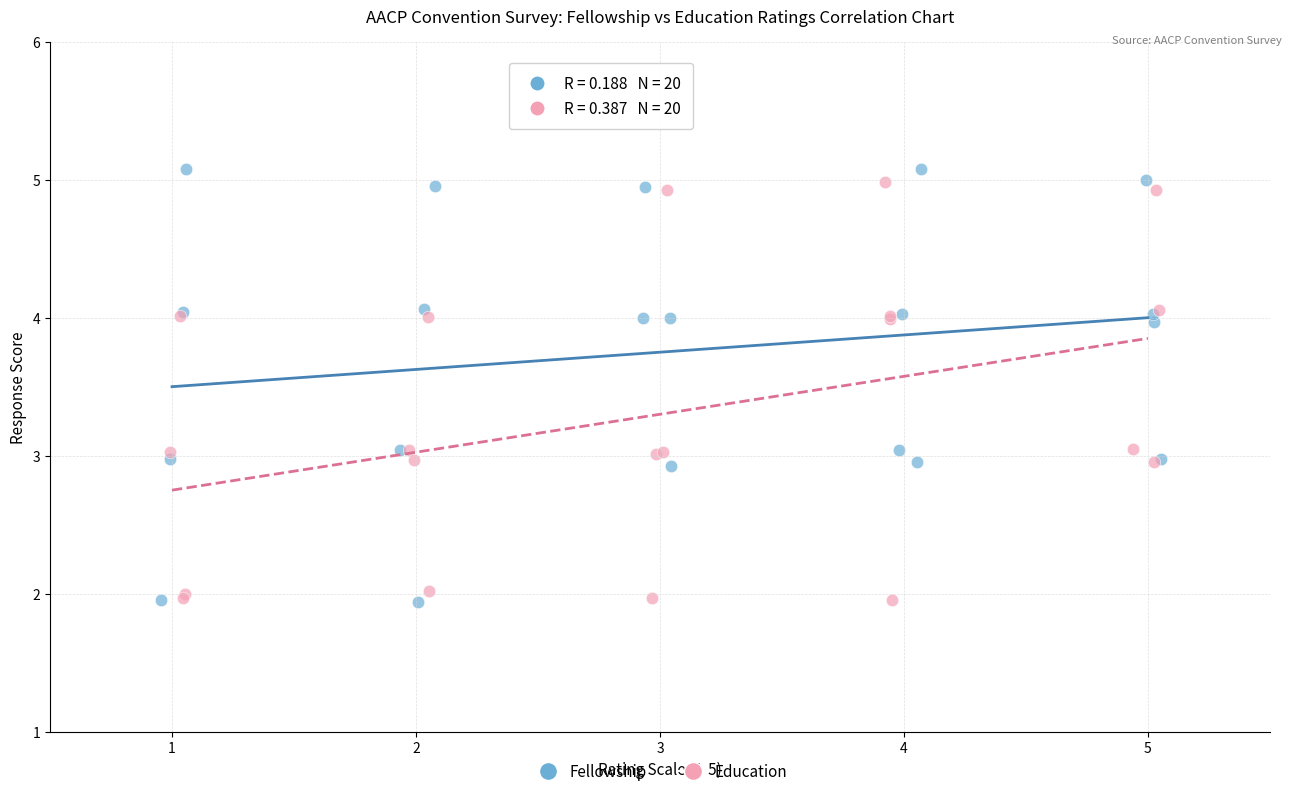

Which series has the largest Y range (max minus min)?

Fellowship